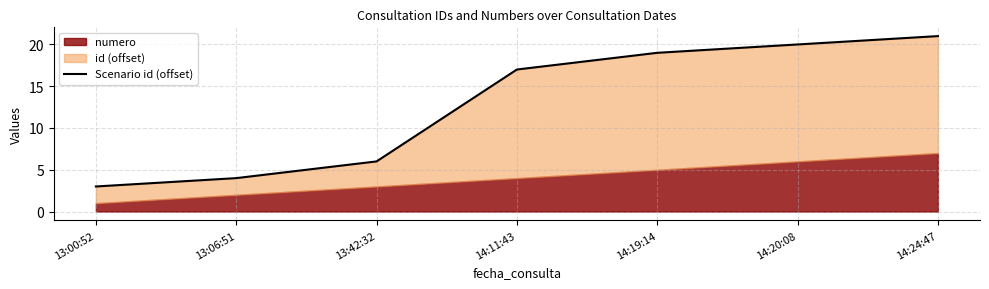

At which label is the value closest to 12?

14:11:43